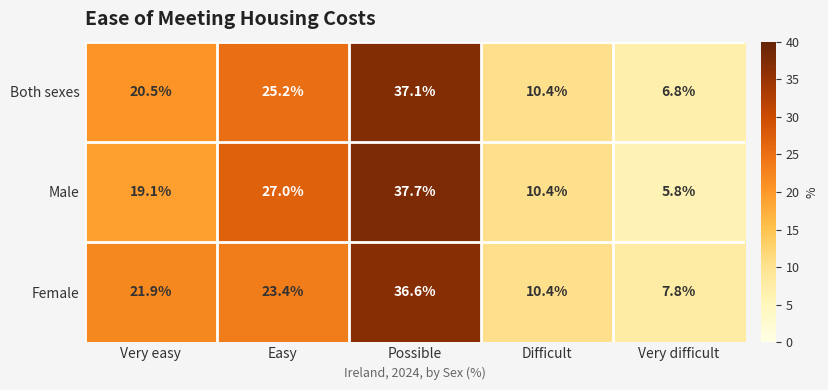

Is it true that Female equals 36.6 at Possible?

True